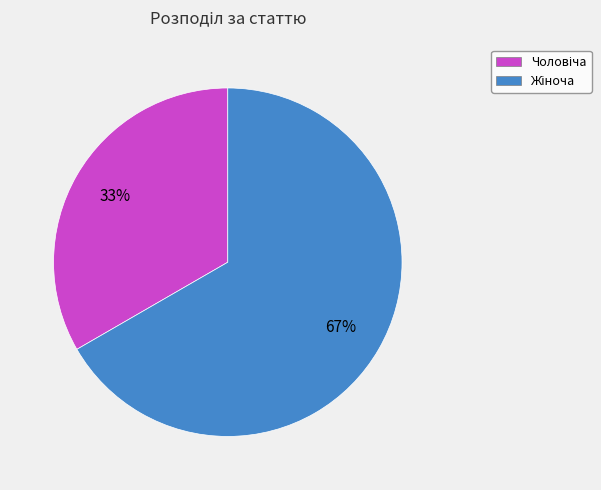

How many slices are in this pie chart?

2